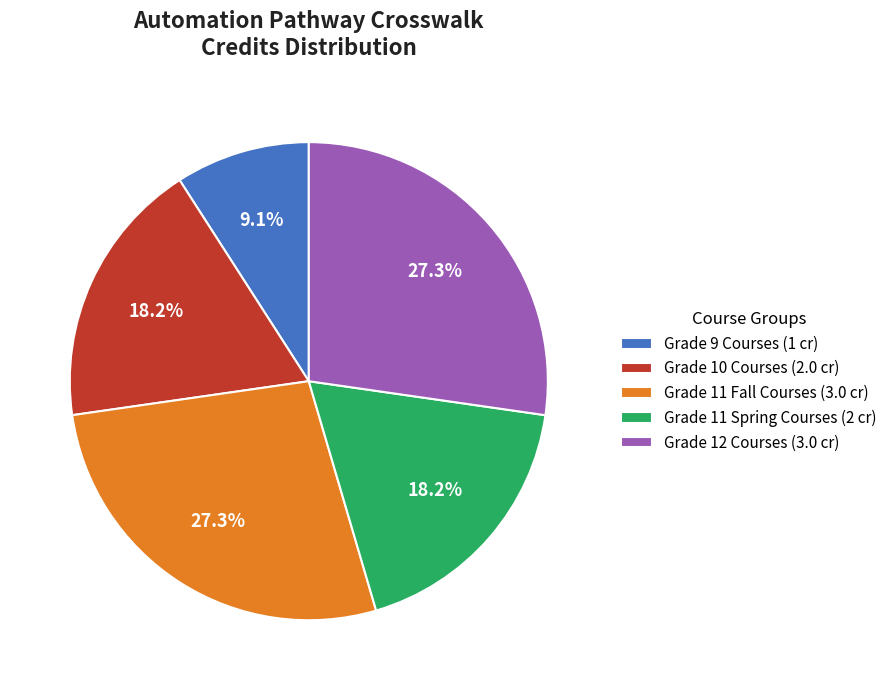

How many slices are in this pie chart?

5